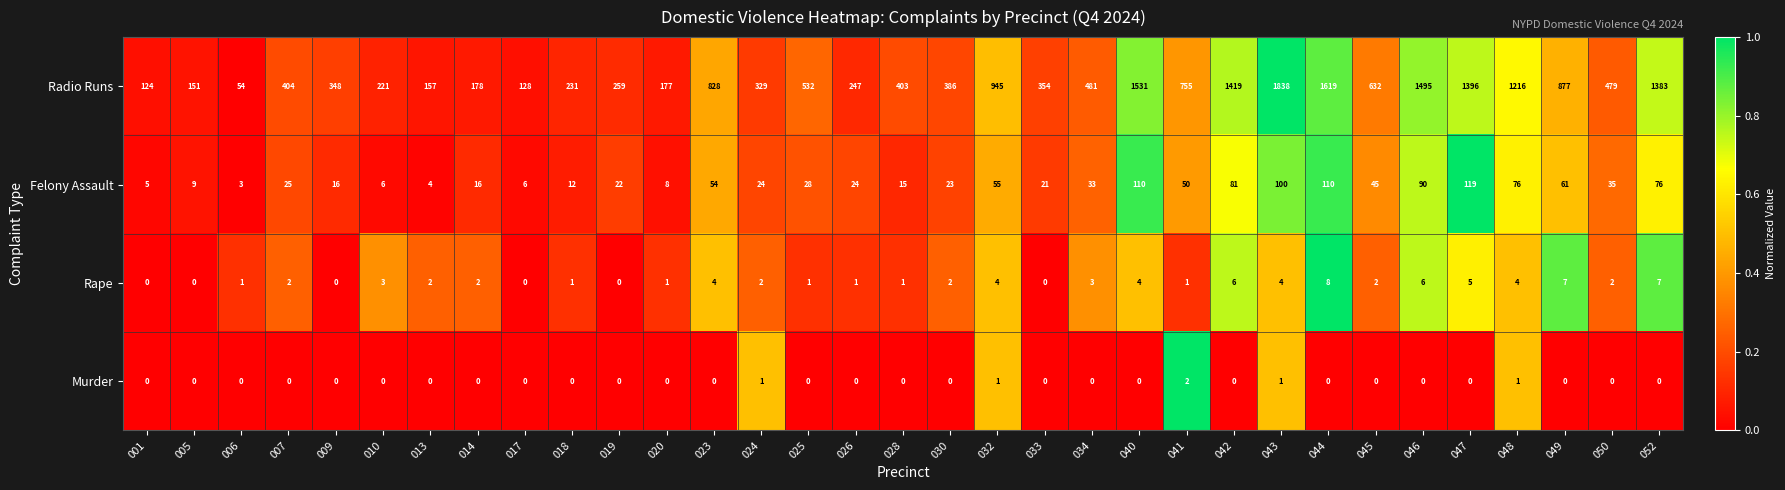

List the series in order of their peak value, lowest first.

Murder, Rape, Felony Assault, Radio Runs